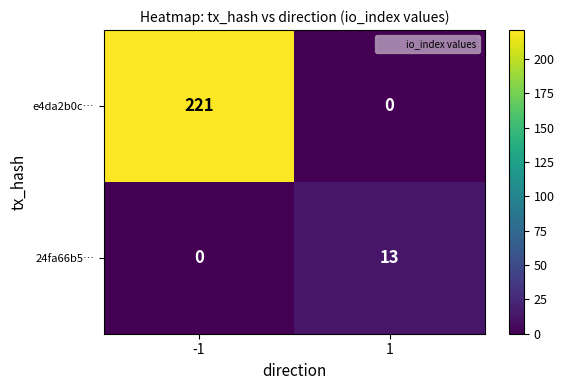

What is the maximum value shown in the chart?

221